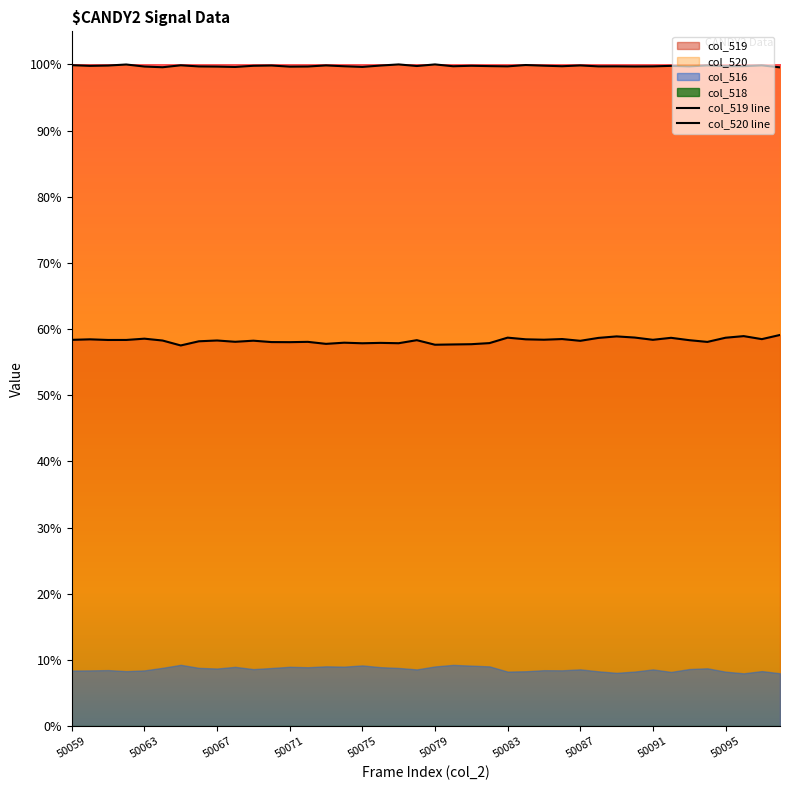

How many lines are shown in the chart?

2